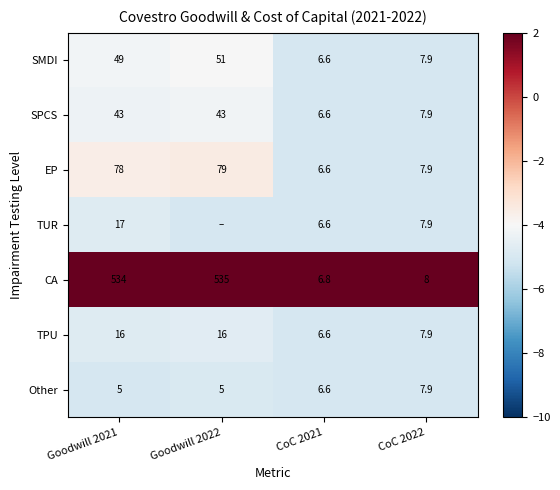

Which category has the highest value across all series?

Goodwill 2021